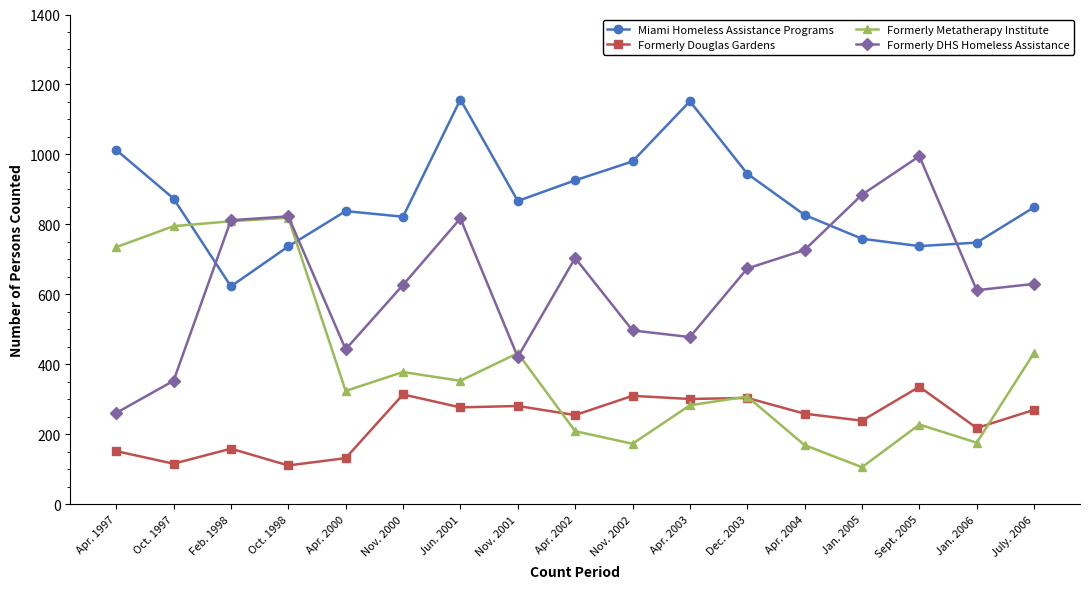

Is it true that Miami Homeless Assistance Programs equals 822 at Nov. 2000?

True